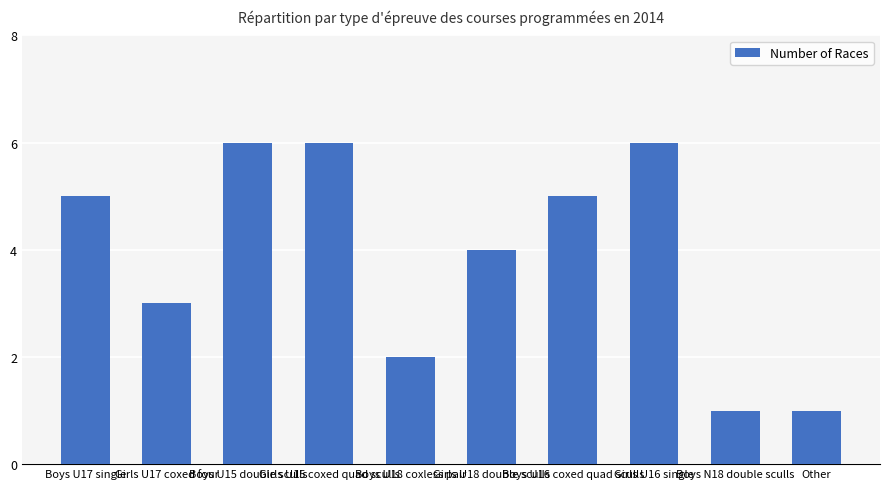

Approximately how many times larger is the value at Girls U18 double sculls compared to Girls U15 coxed quad sculls?

0.7